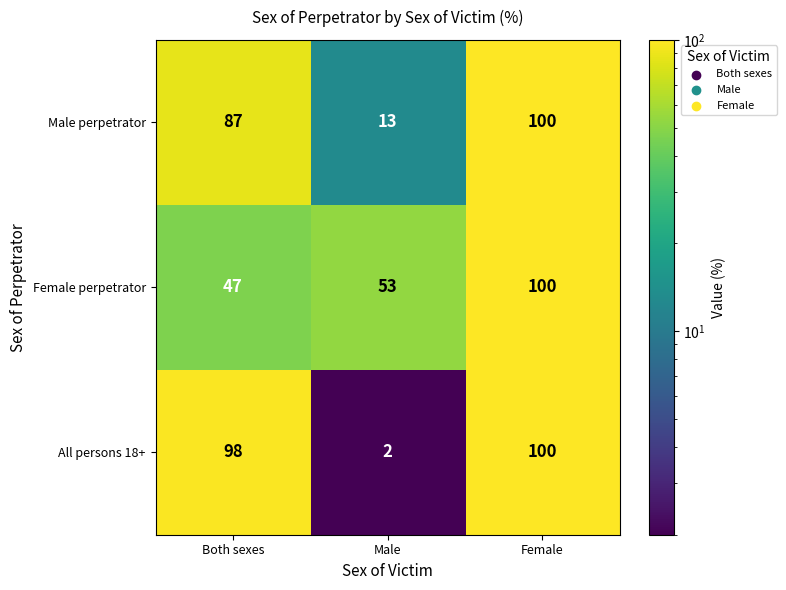

Reading left to right, what are all the values shown in this chart?

Male perpetrator: 87	13	100
Female perpetrator: 47	53	100
All persons 18+: 98	2	100